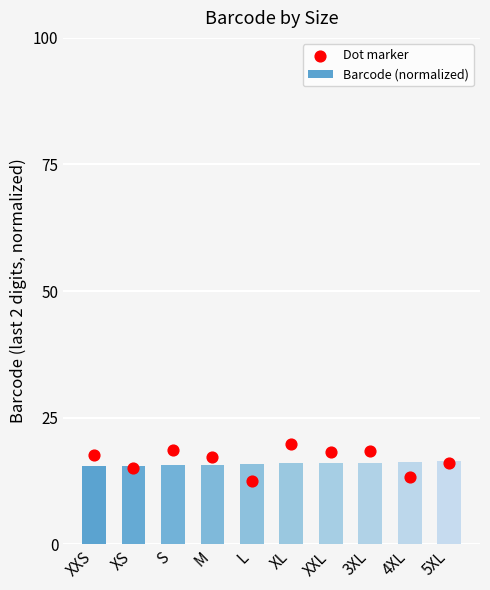

What are all the series names shown in the legend?

Barcode (normalized), Dot marker